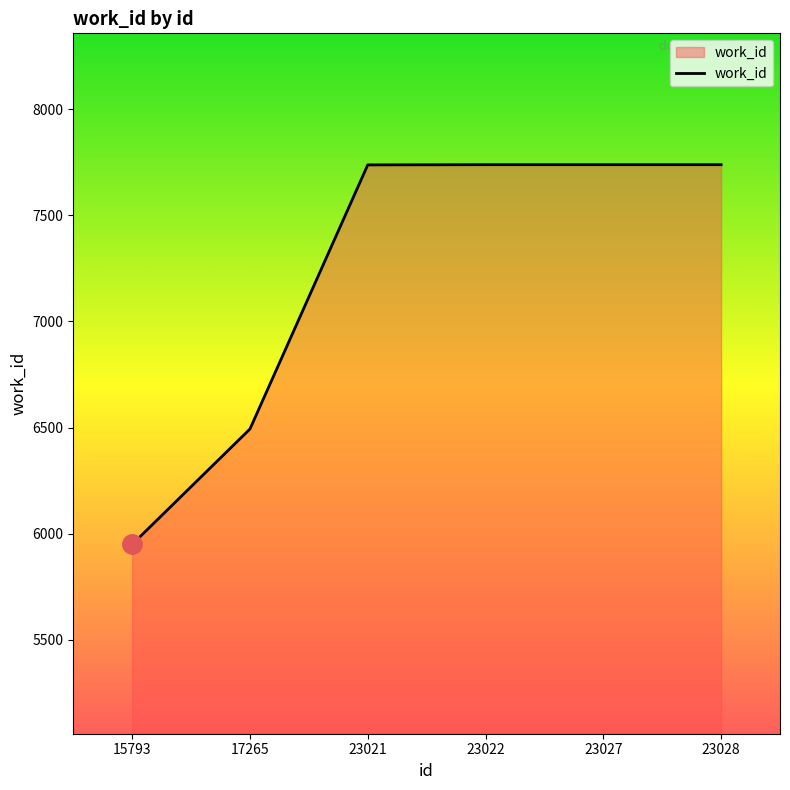

True or false: the data shows 5949 at 15793.

True